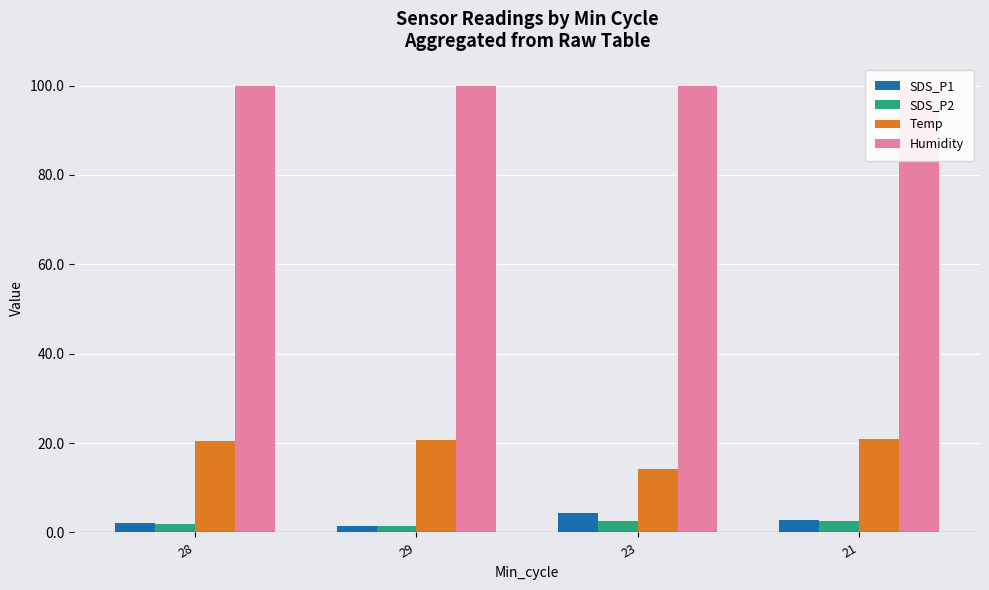

Does the chart contain stacked bars?

No